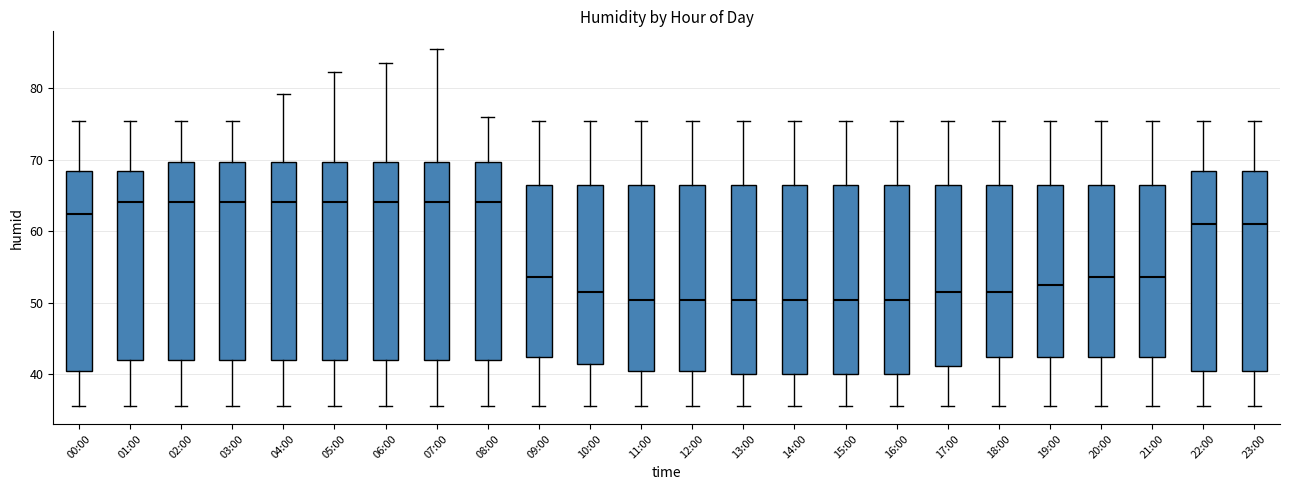

Where is the upper edge of the box for 06:00 on the y-axis? The values are not printed on the chart, so give them approximately, as read against the axis.

70